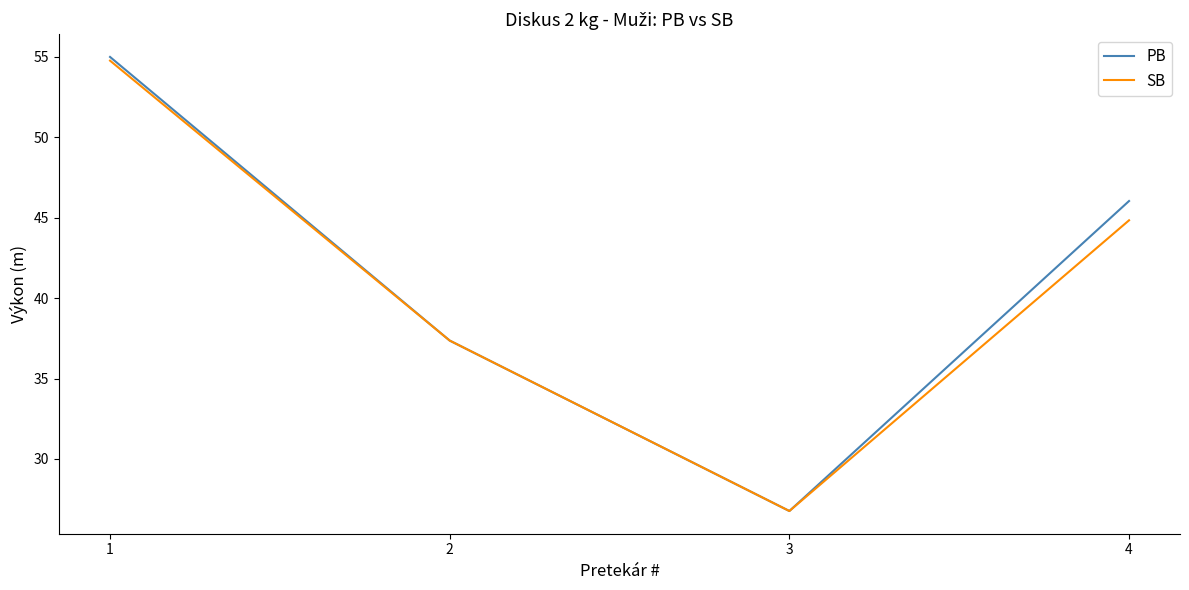

What is the average value of the PB series?

41.3